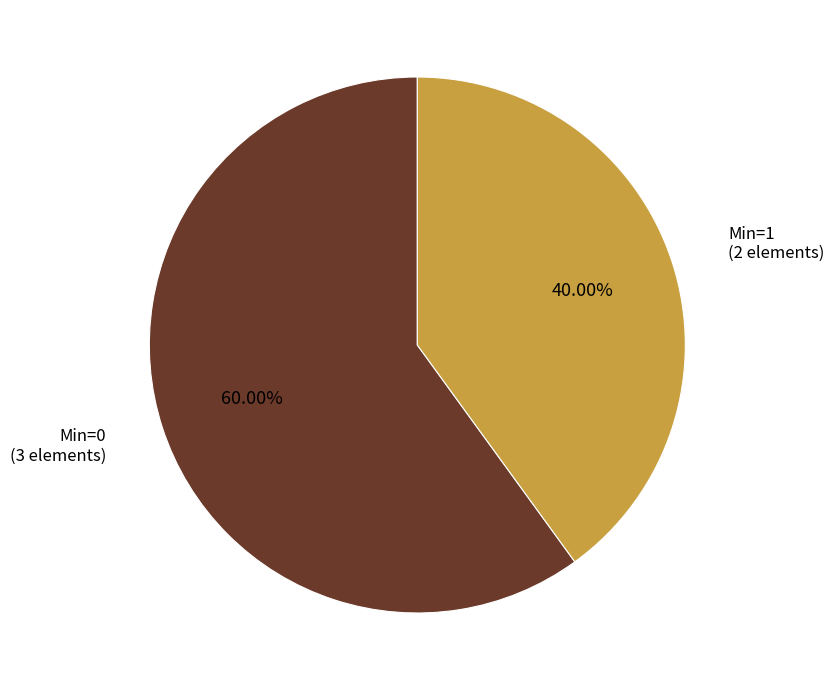

Which category has the smallest portion of the pie?

Min=1 (2 elements)